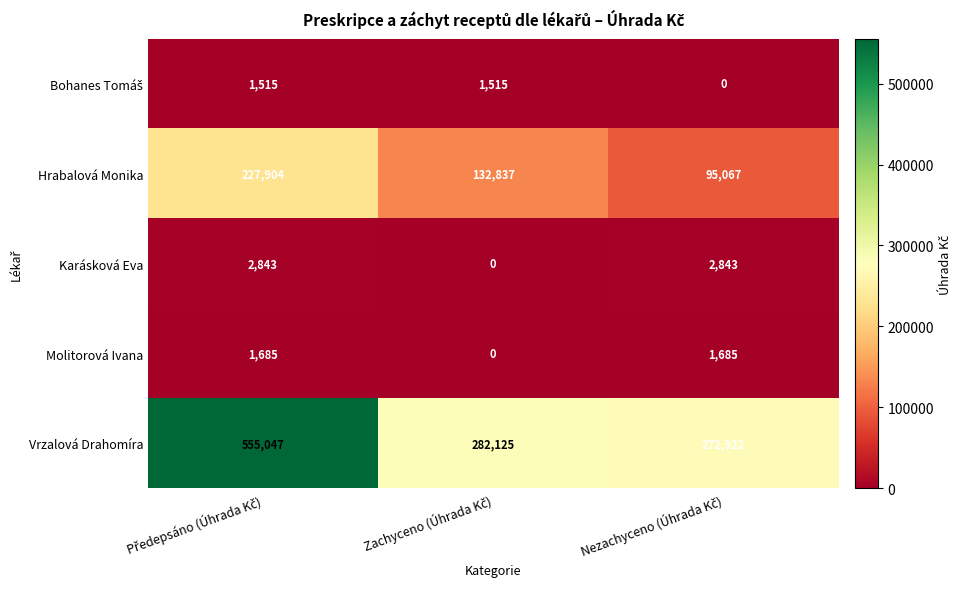

Which series has the largest range (max minus min)?

Vrzalová Drahomíra